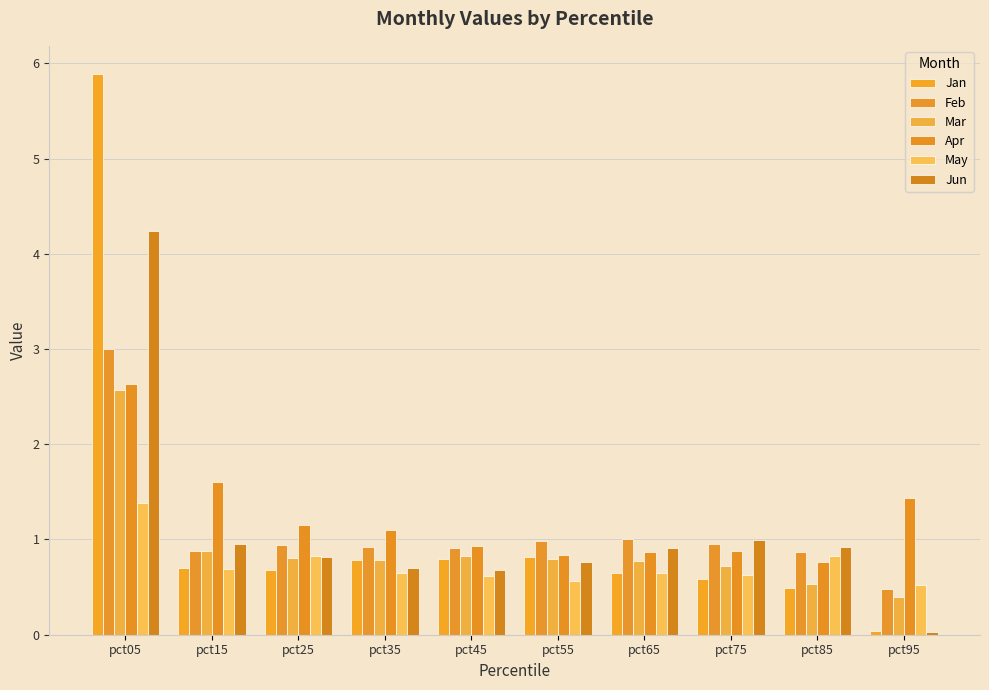

What is the value of the Mar bar at the 8th from the left?

0.7